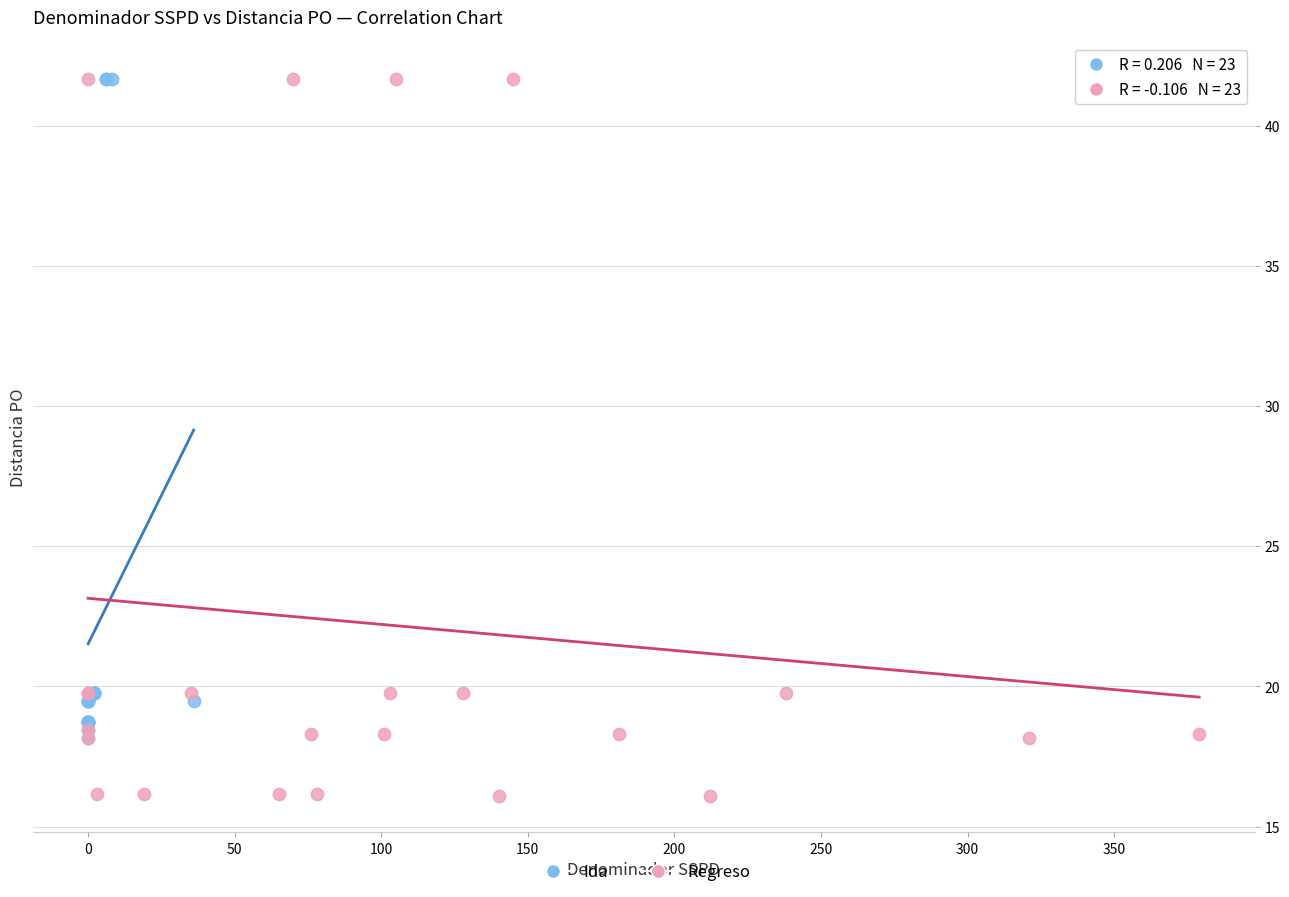

Which series contains the lowest Y value?

Regreso